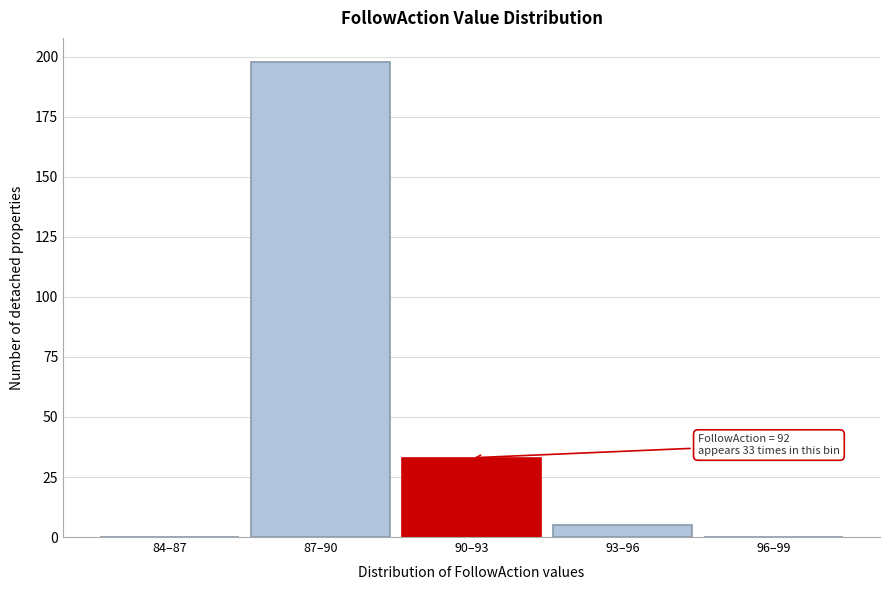

Reading left to right, extract all data points from this chart.

84–87=0	87–90=198	90–93=33	93–96=5	96–99=0